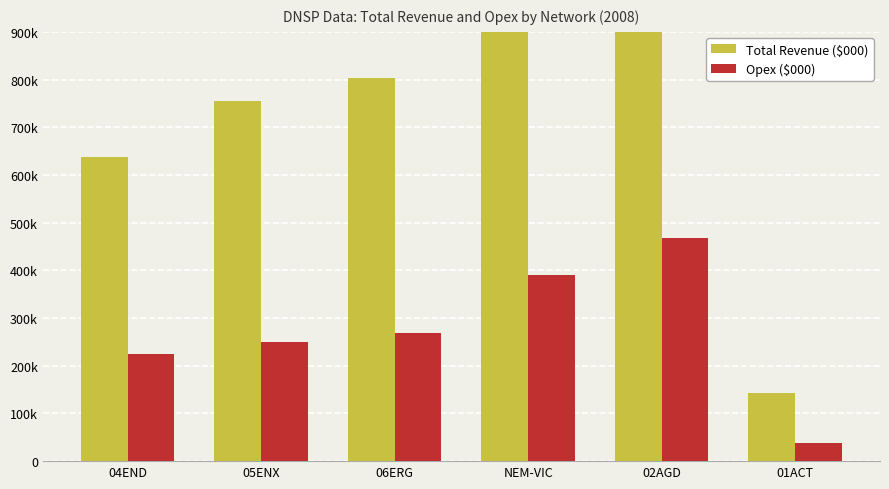

What position from the right is NEM-VIC?

3